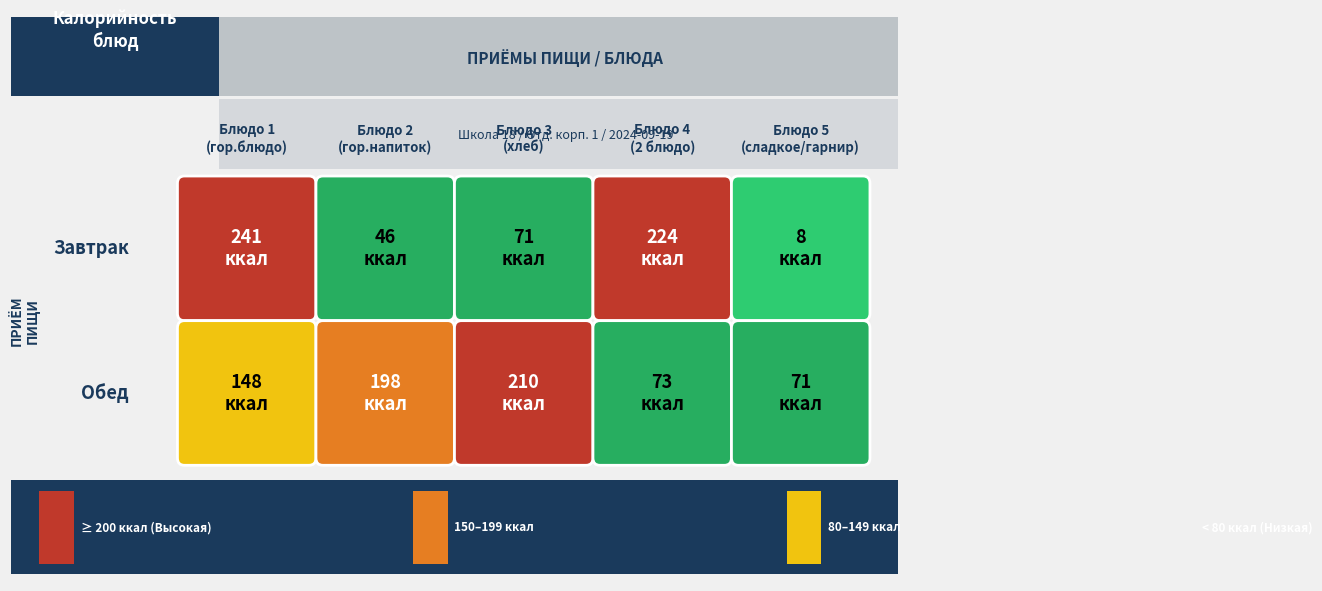

The value of Обед at Чай с сахаром и лимоном is 329. True or false?

False